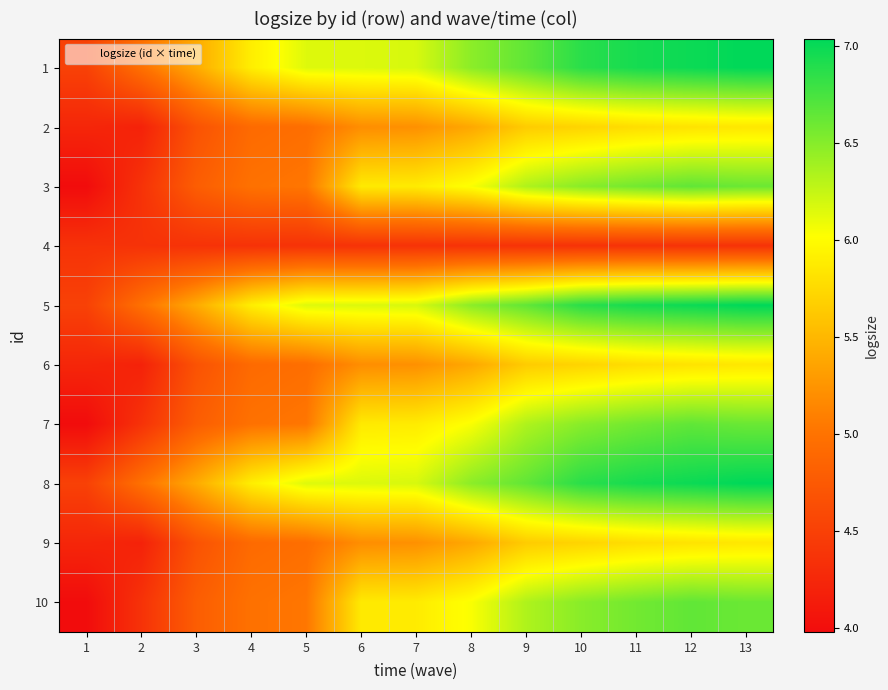

What is the maximum value shown in the chart?

7.0